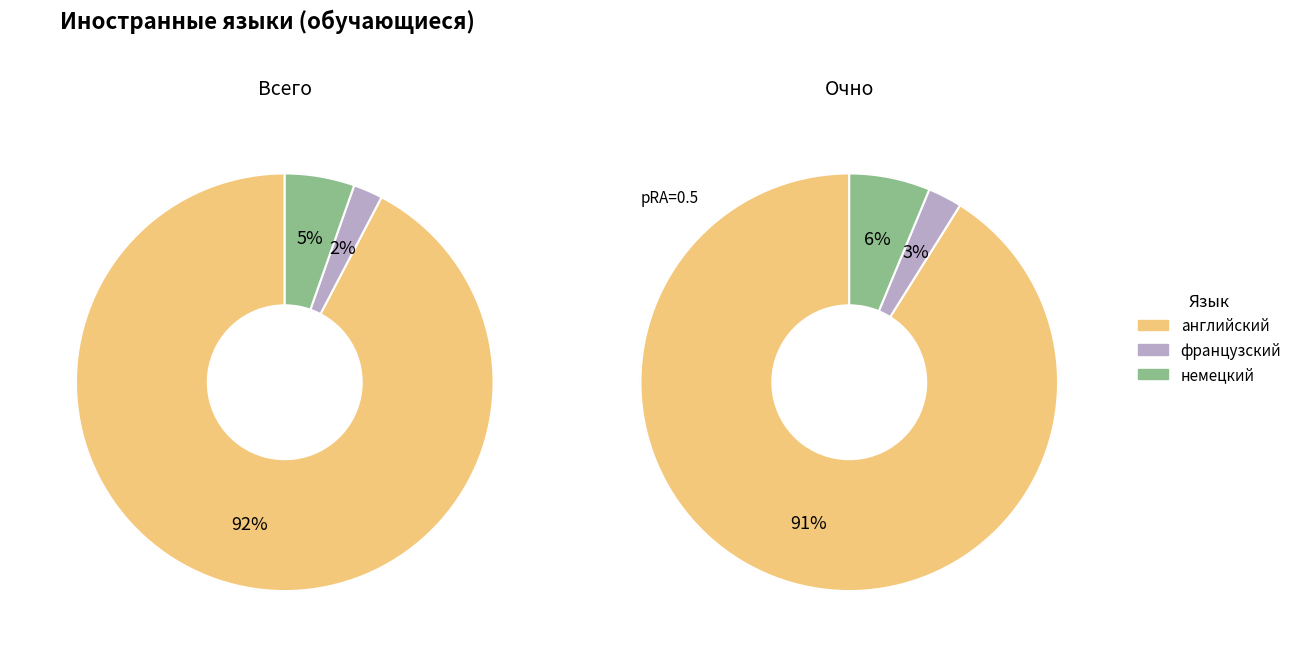

Is английский the majority of the pie?

Yes